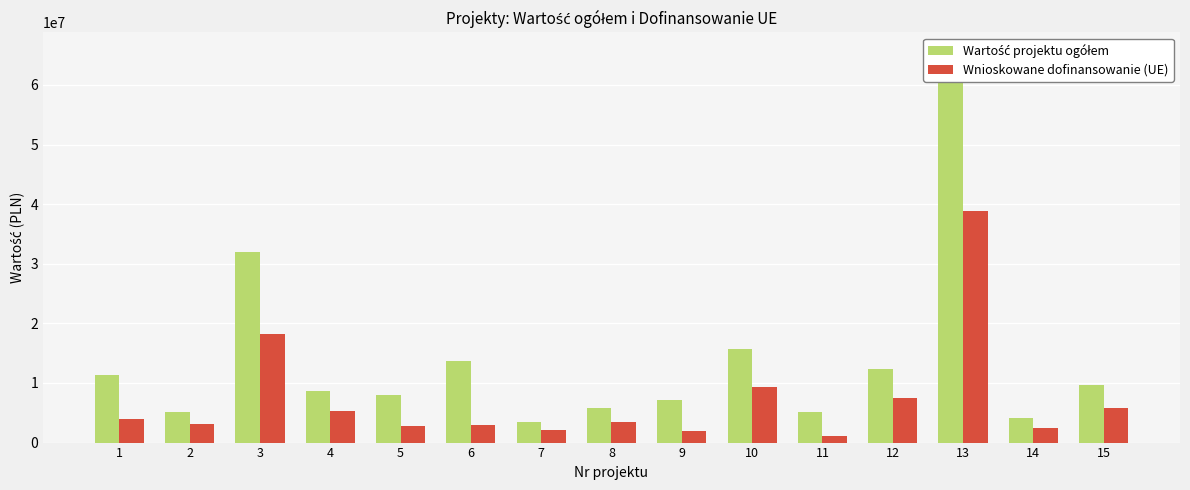

Which category has the lowest value in the Wartość projektu ogółem series?

7